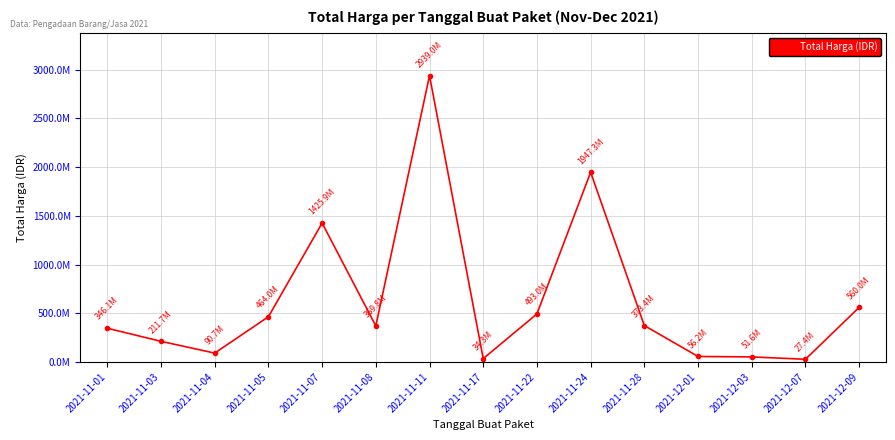

Read the value at 2021-11-04, to the nearest 100.

90672100